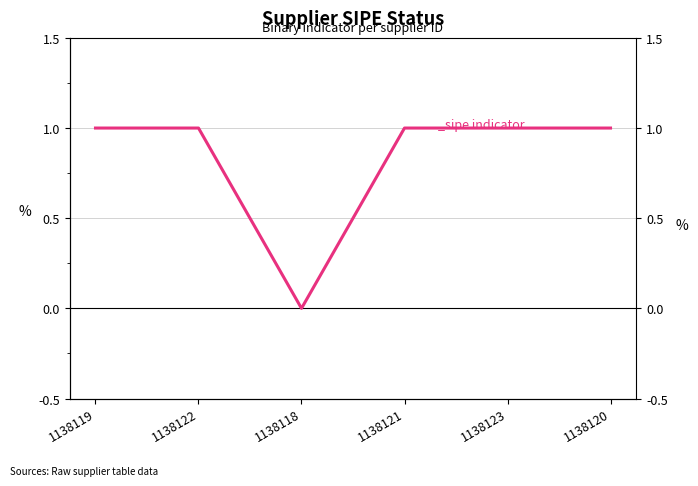

What is the ratio of the value at 1138119 to the value at 1138121?

1.0